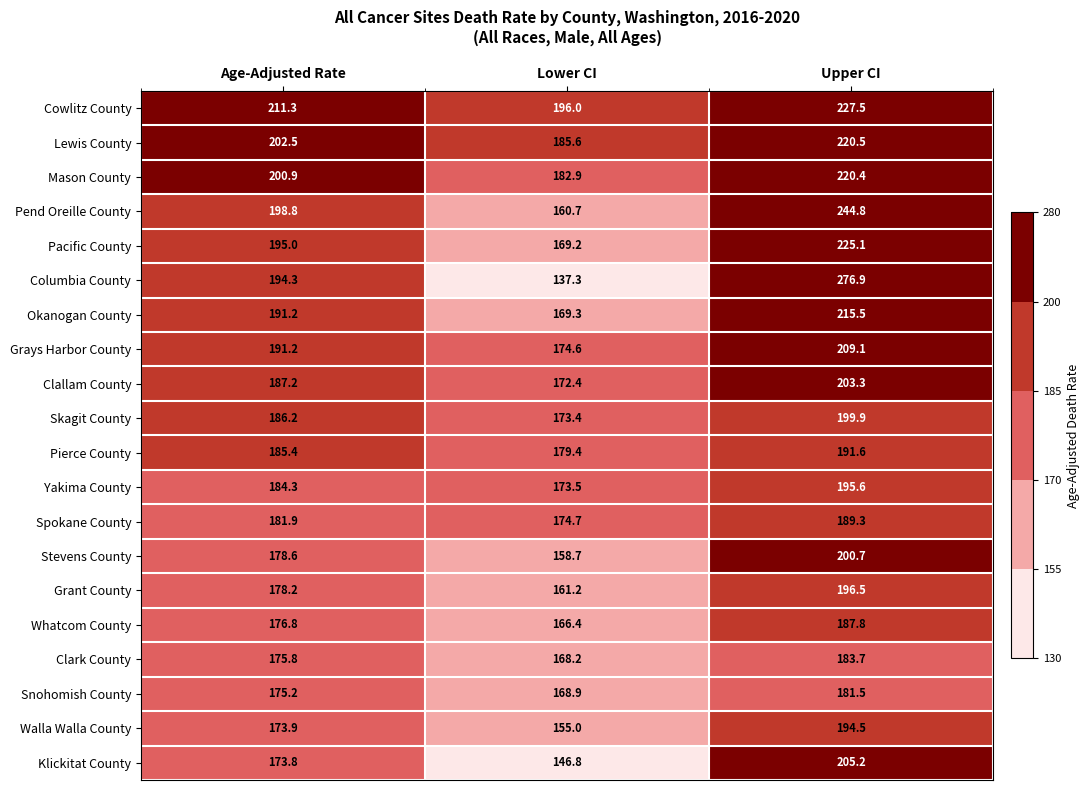

What is the total value across all series at Lower CI?

3374.2